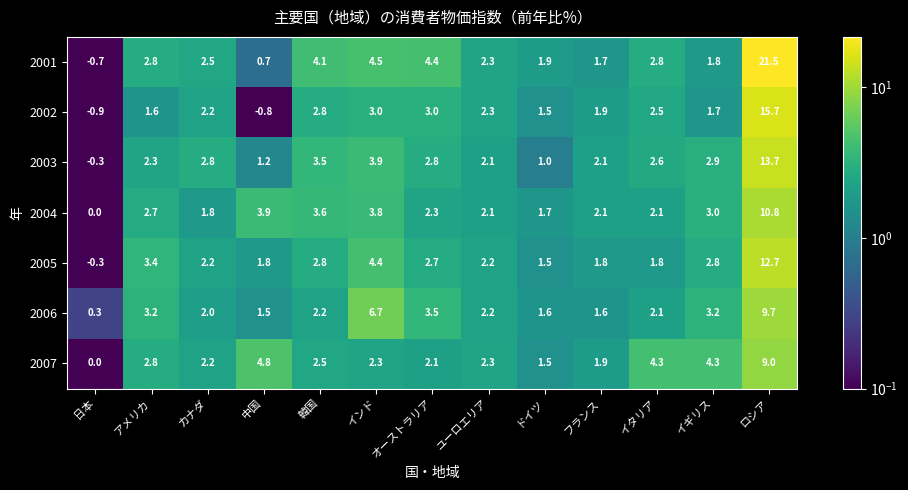

What is the average value of the 2001 series?

3.9